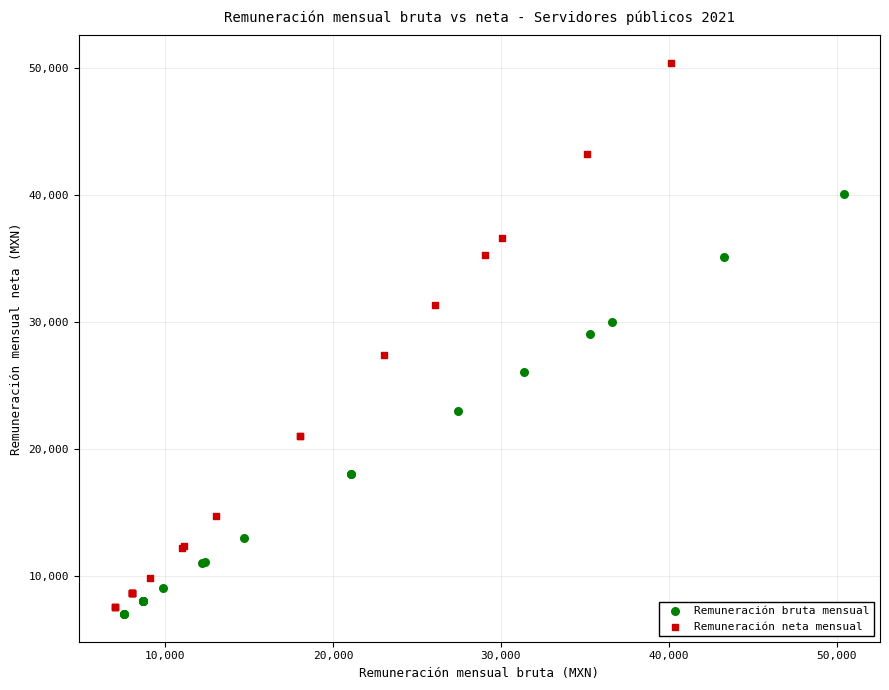

What are all the series names shown in the legend?

Remuneración bruta mensual, Remuneración neta mensual